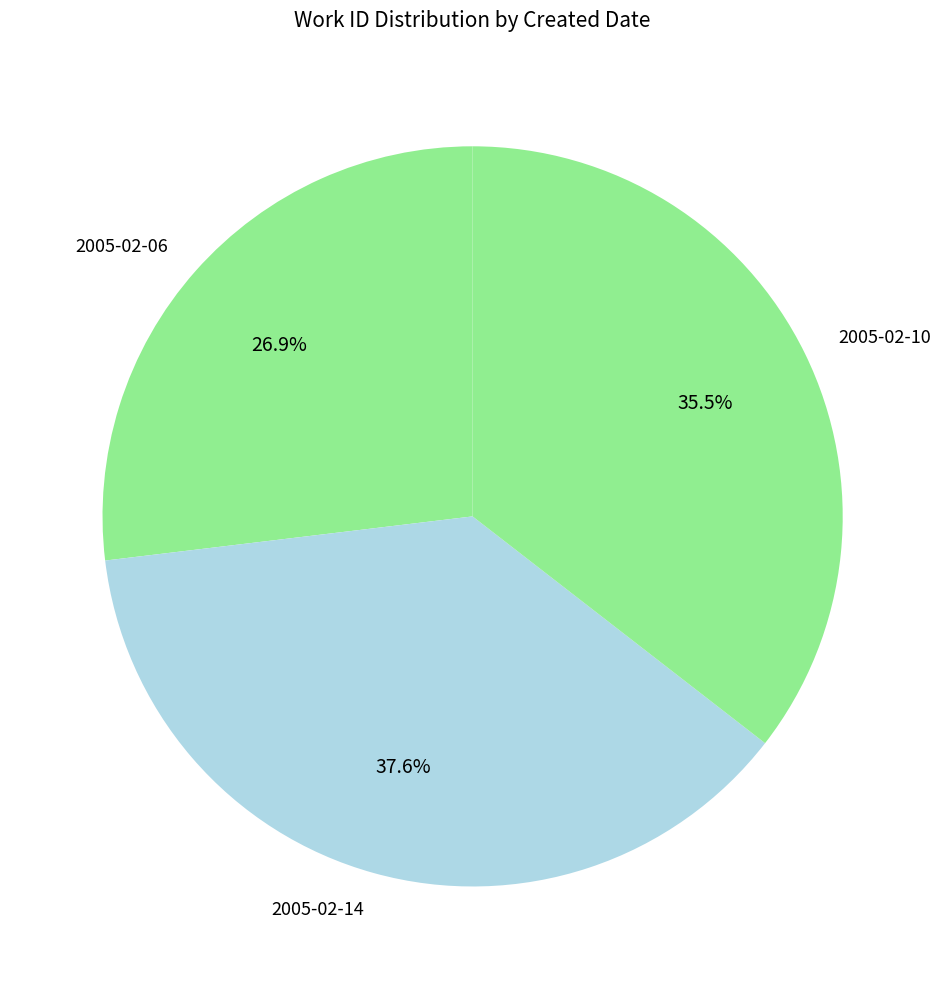

How many slices are in this pie chart?

3